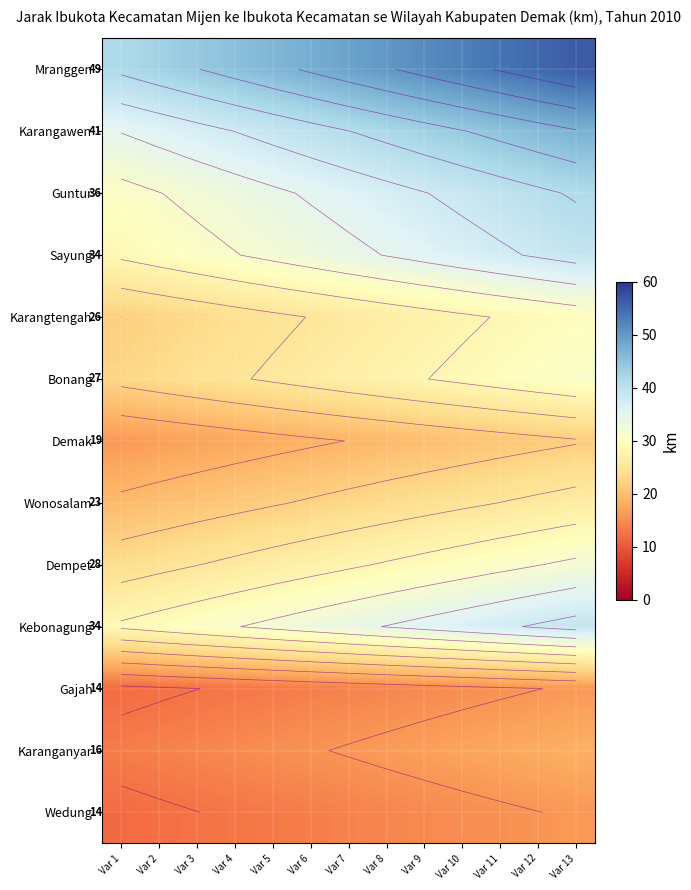

True or false: Sayung has a value of 28.9 at Var 1.

True